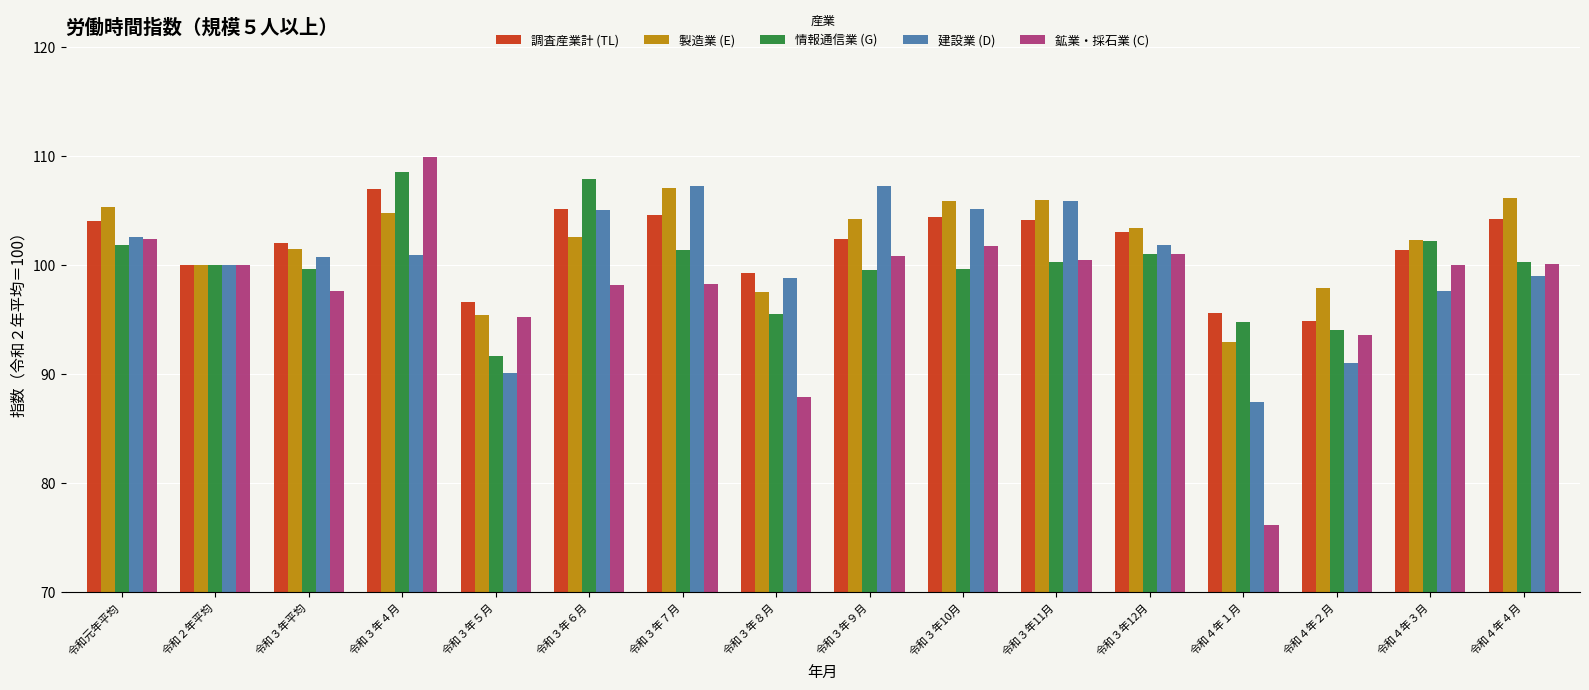

What is the maximum value shown in the chart?

109.9